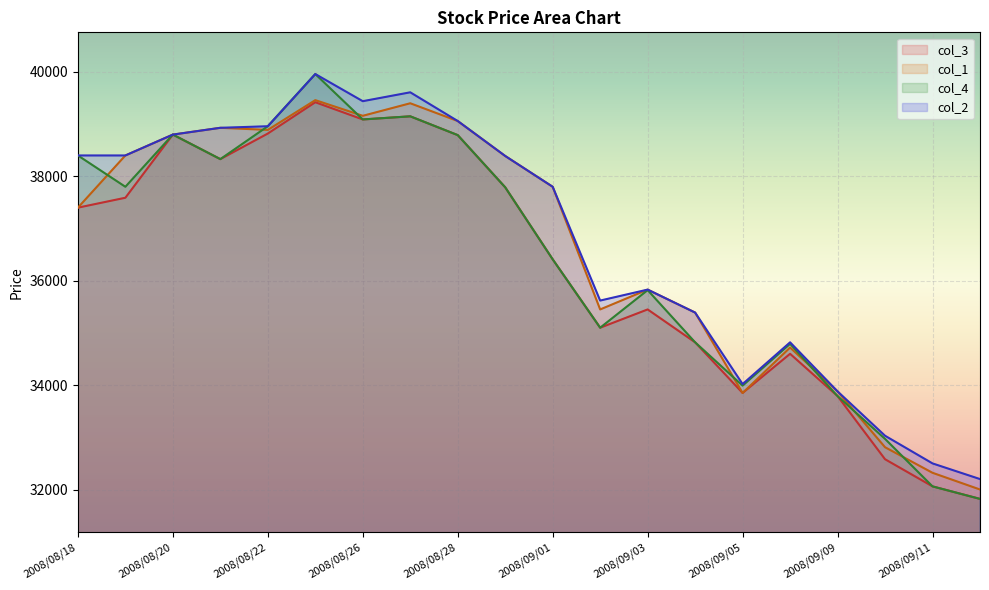

At which label does col_4 reach its minimum?

2008/09/12